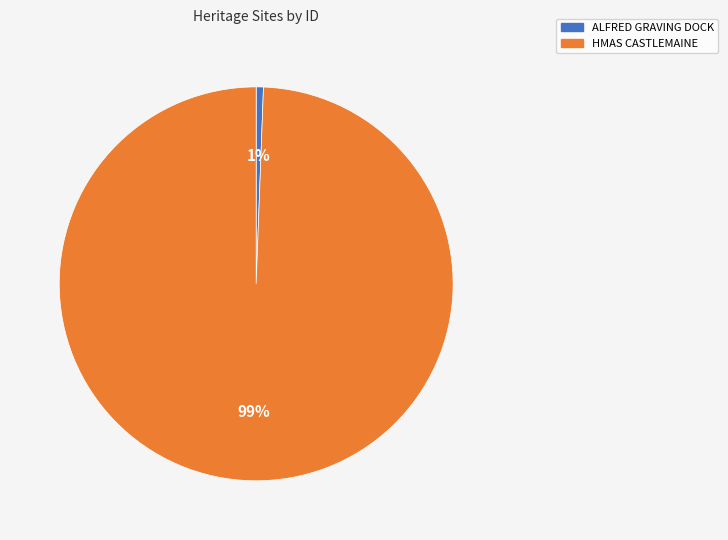

Which category accounts for the majority?

HMAS CASTLEMAINE